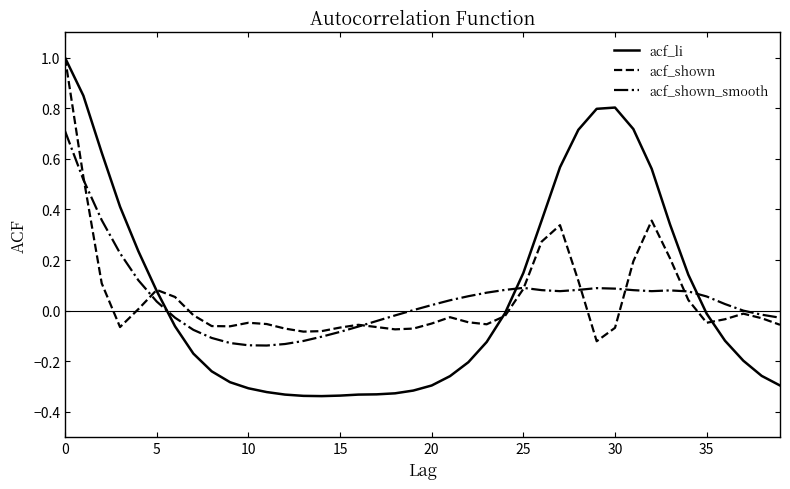

Which series has the largest range (max minus min)?

acf_li